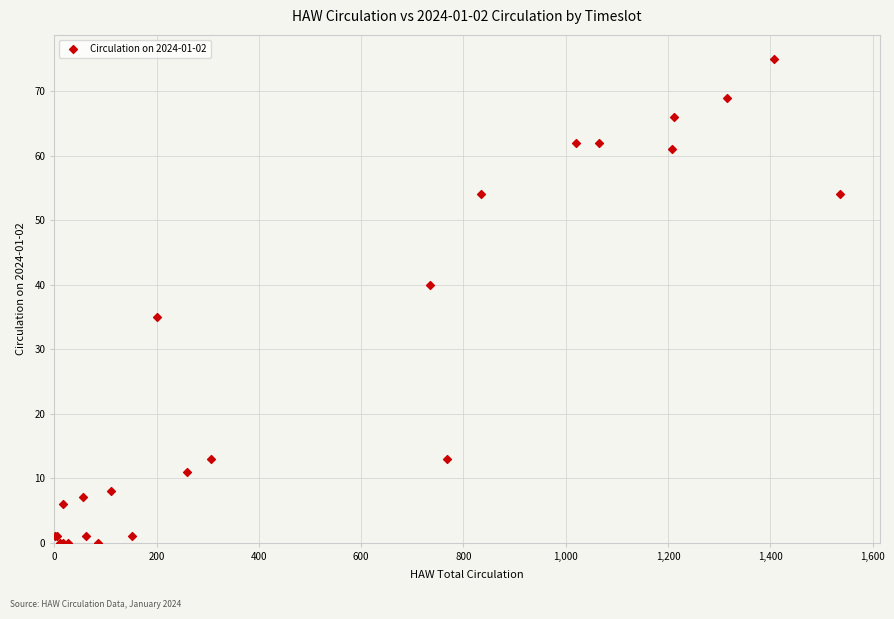

What Y value in the scatter plot is closest to 37?

35